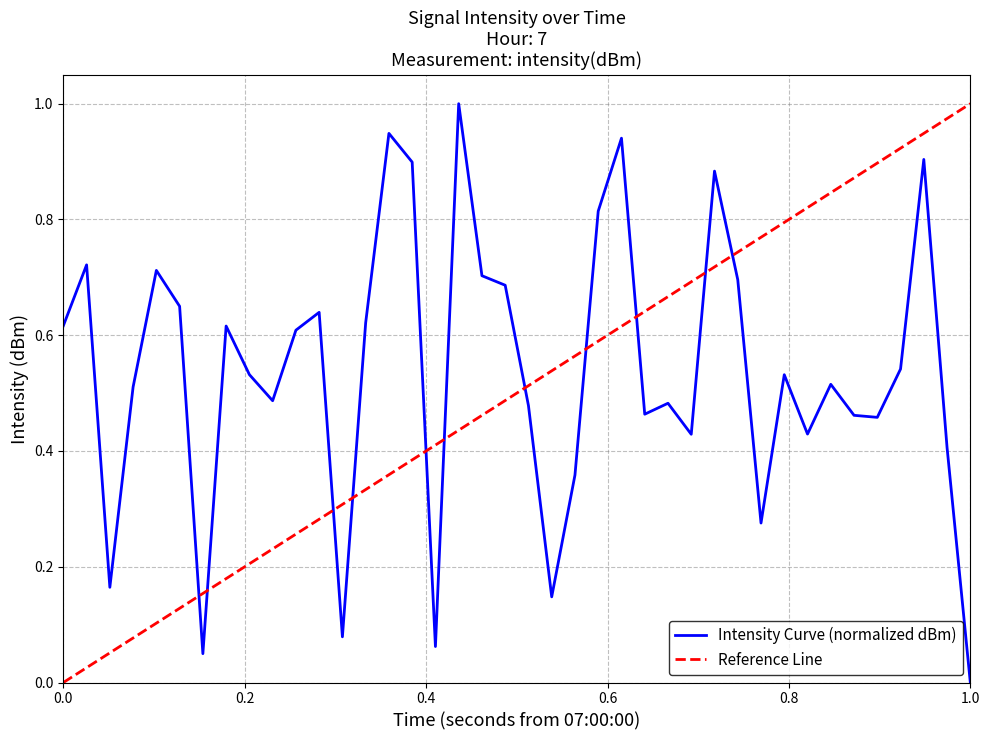

Reading right to left, transcribe all the data shown in this chart.

0.0	0.4	0.9	0.5	0.5	0.5	0.5	0.4	0.5	0.3	0.7	0.9	0.4	0.5	0.5	0.9	0.8	0.4	0.1	0.5	0.7	0.7	1.0	0.1	0.9	0.9	0.6	0.1	0.6	0.6	0.5	0.5	0.6	0.0	0.6	0.7	0.5	0.2	0.7	0.6